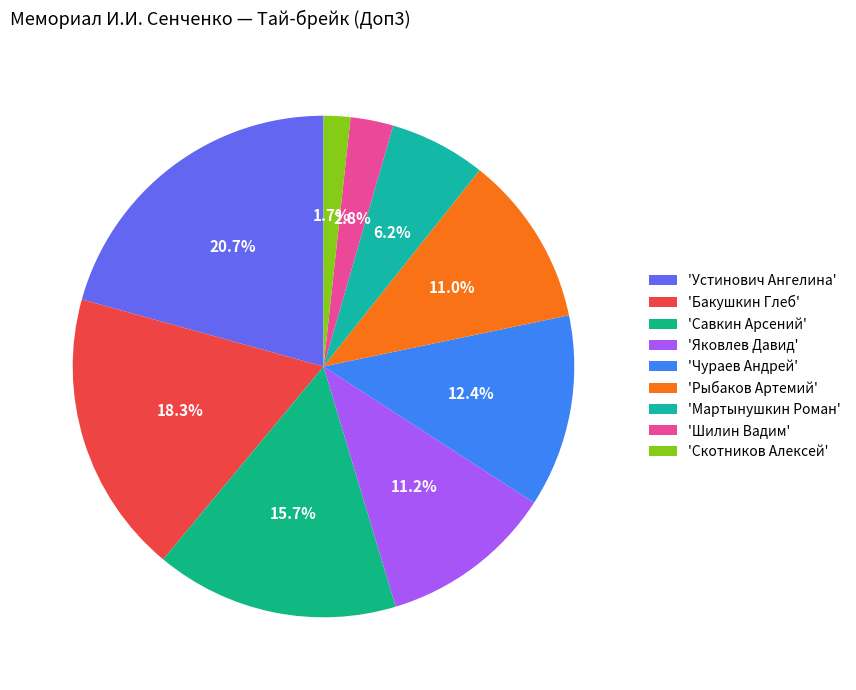

To the nearest percent, what is the difference between the largest and smallest slice percentages?

19%